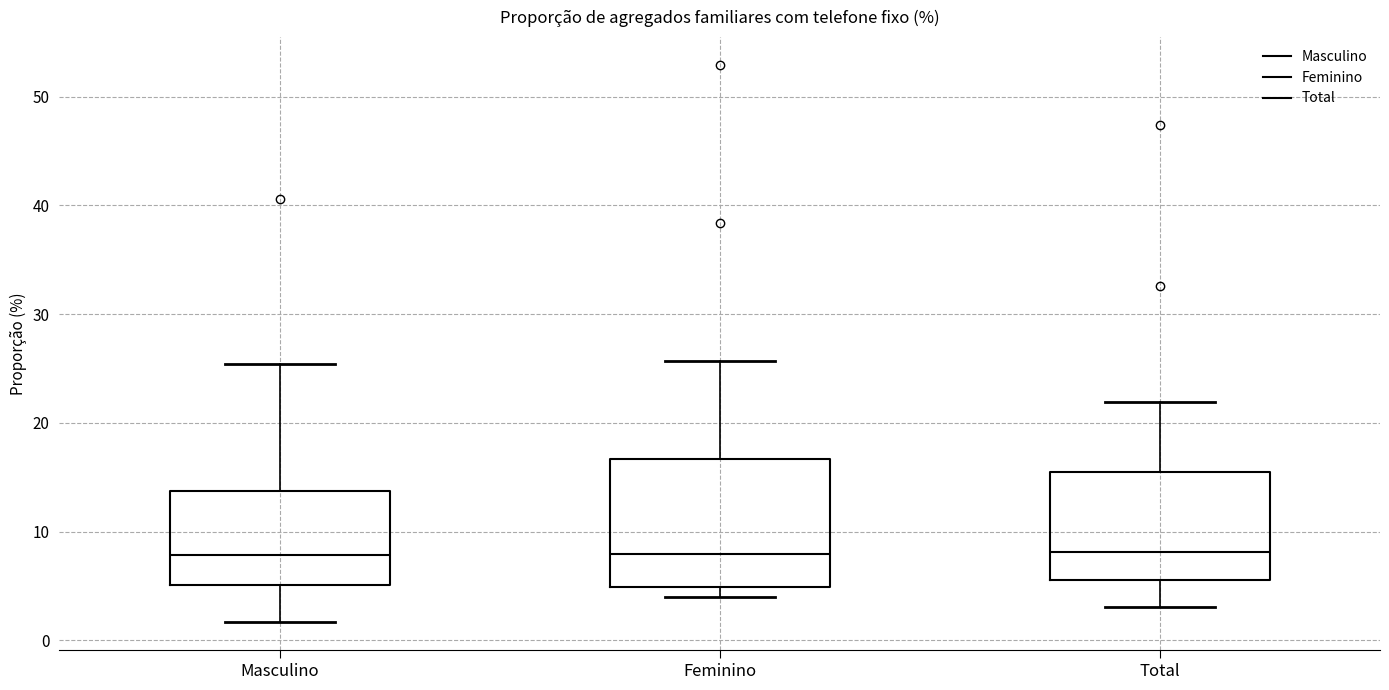

Reading left to right, transcribe this box plot: for each box, give where its median line is, the range the box spans, and where its two whiskers end, as read against the y-axis. The values are not printed on the chart, so give them approximately, as read against the axis.

Masculino: median 8, box 5 to 14, whiskers 2 to 25
Feminino: median 8, box 5 to 17, whiskers 4 to 26
Total: median 8, box 6 to 16, whiskers 3 to 22